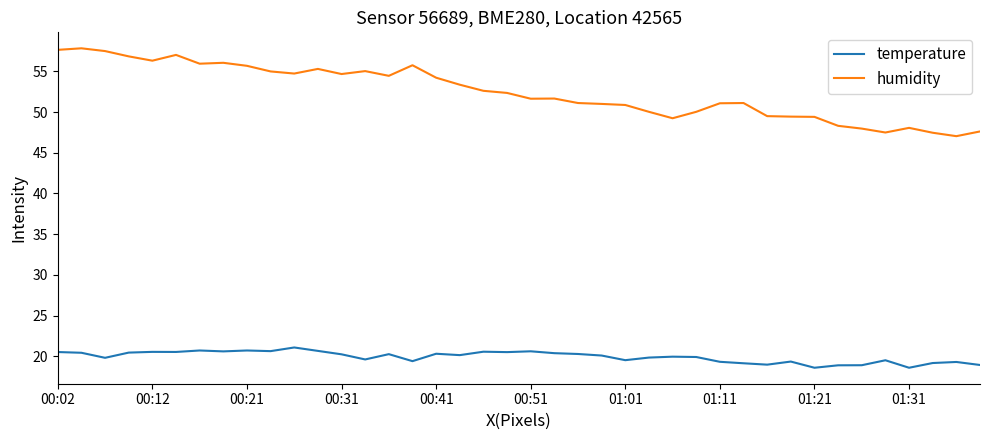

True or false: temperature and humidity intersect in this chart.

False